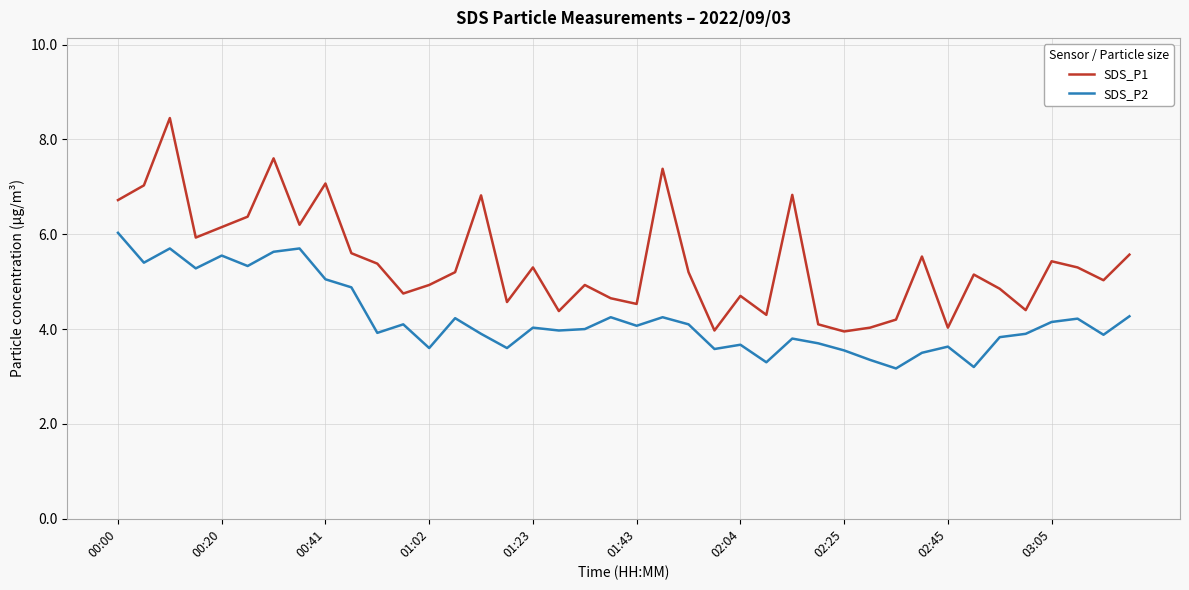

Which series has the widest spread of values?

SDS_P1